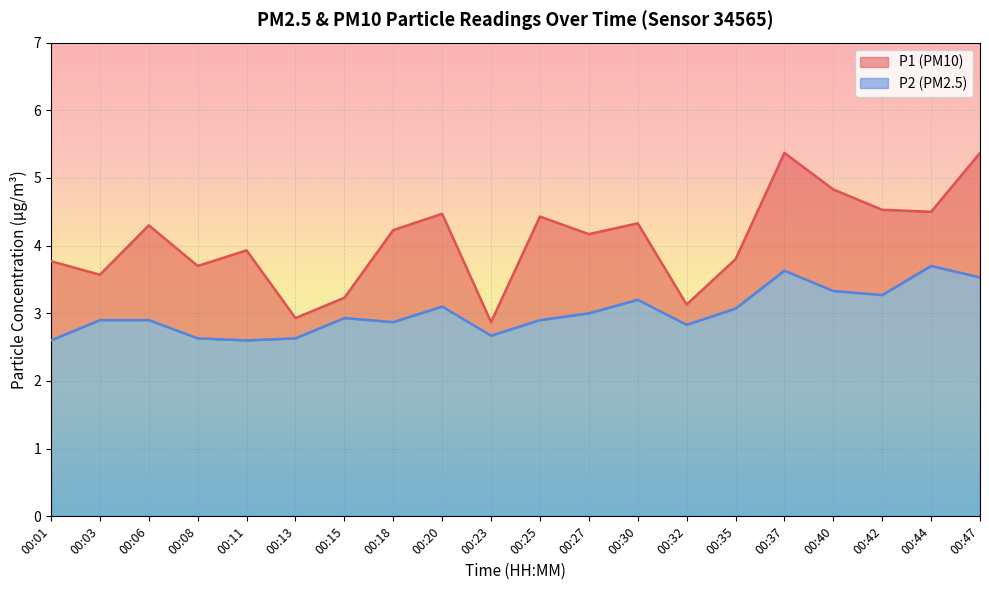

What is the sum of the P1 values at 00:40 and 00:18?

9.1